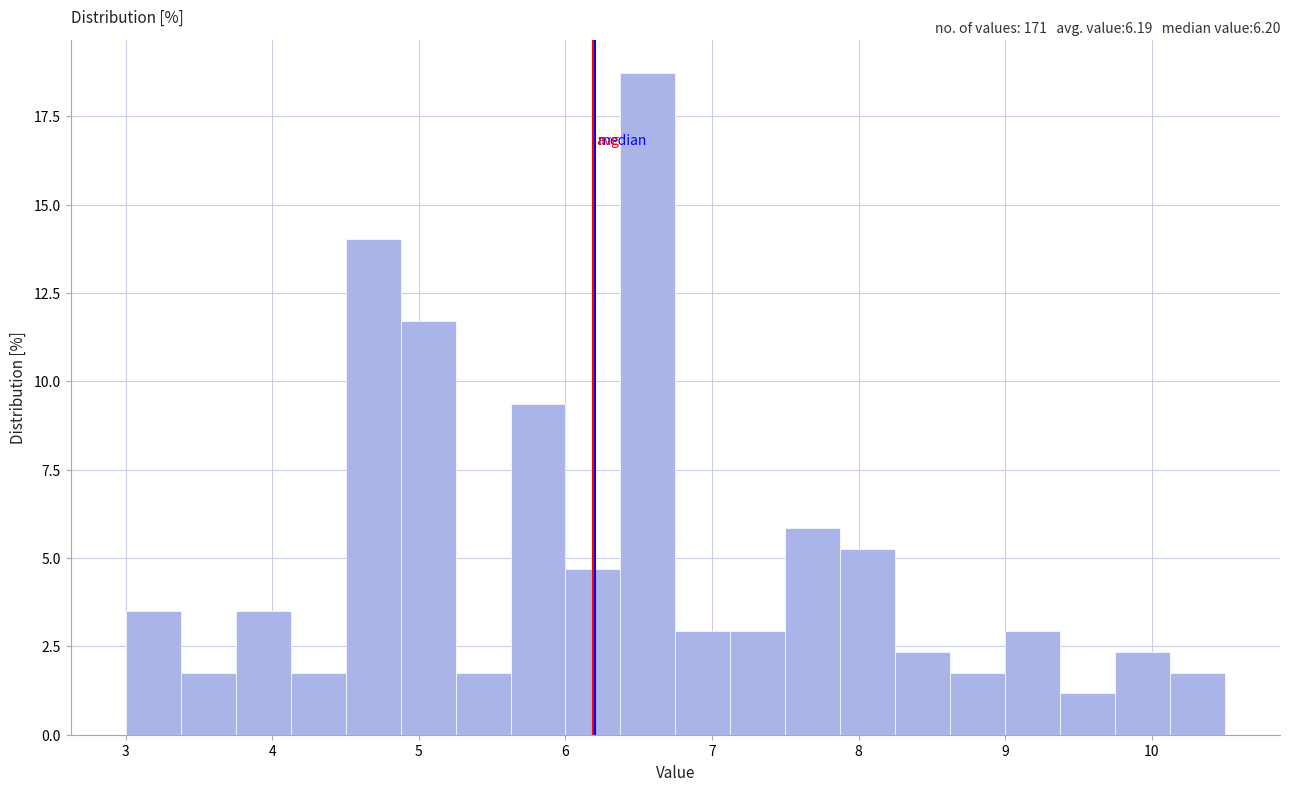

Read against the x-axis, roughly where is the centre of the tallest bar?

6.6